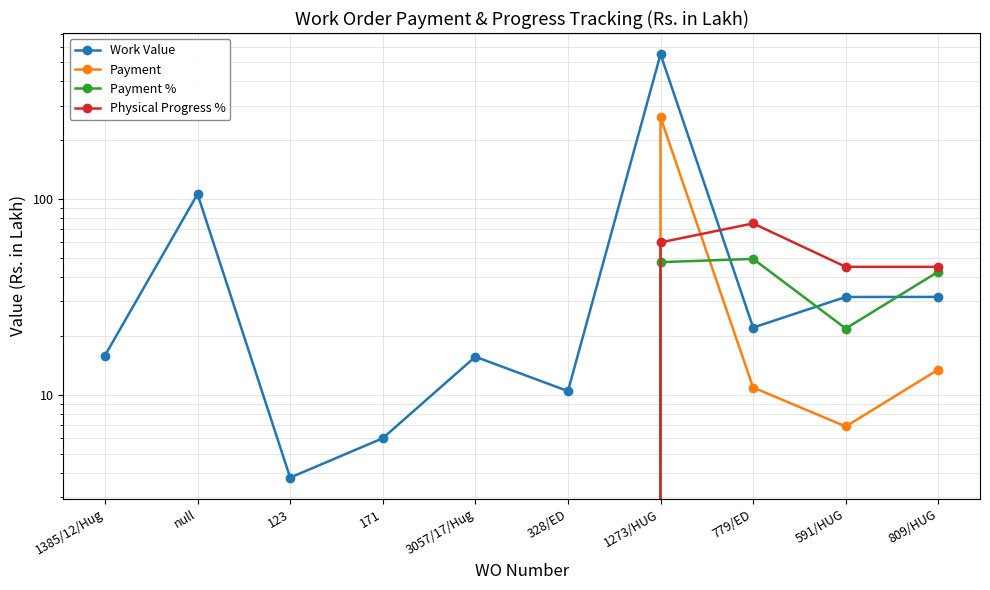

Which series has the largest total across all categories?

Work Value